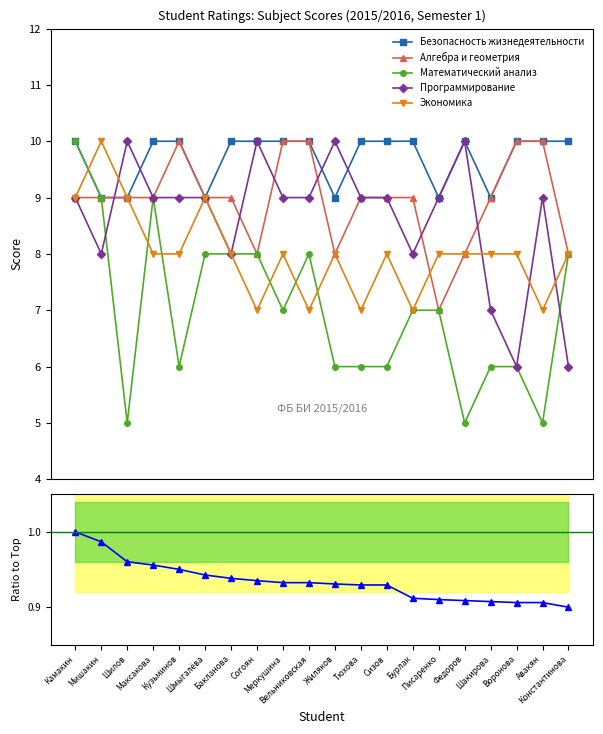

What is the smallest value displayed?

0.9